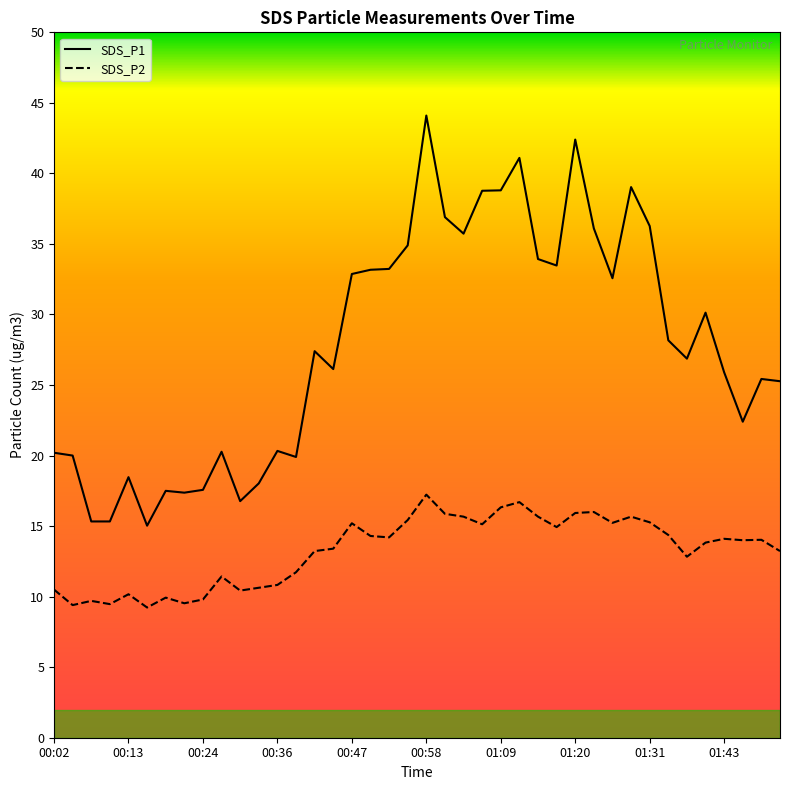

True or false: SDS_P1 and SDS_P2 cross at least once.

False